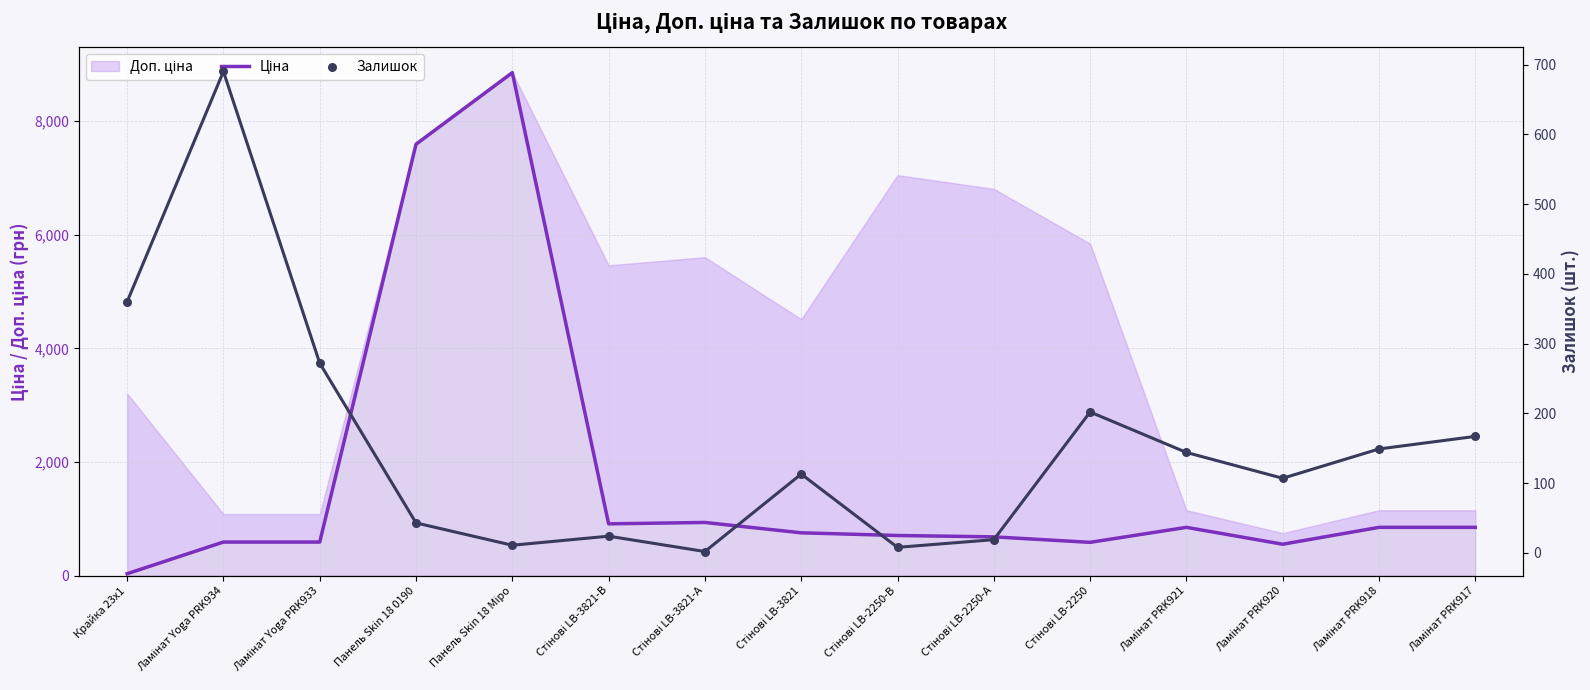

Which series has the widest spread of Y values?

Ціна